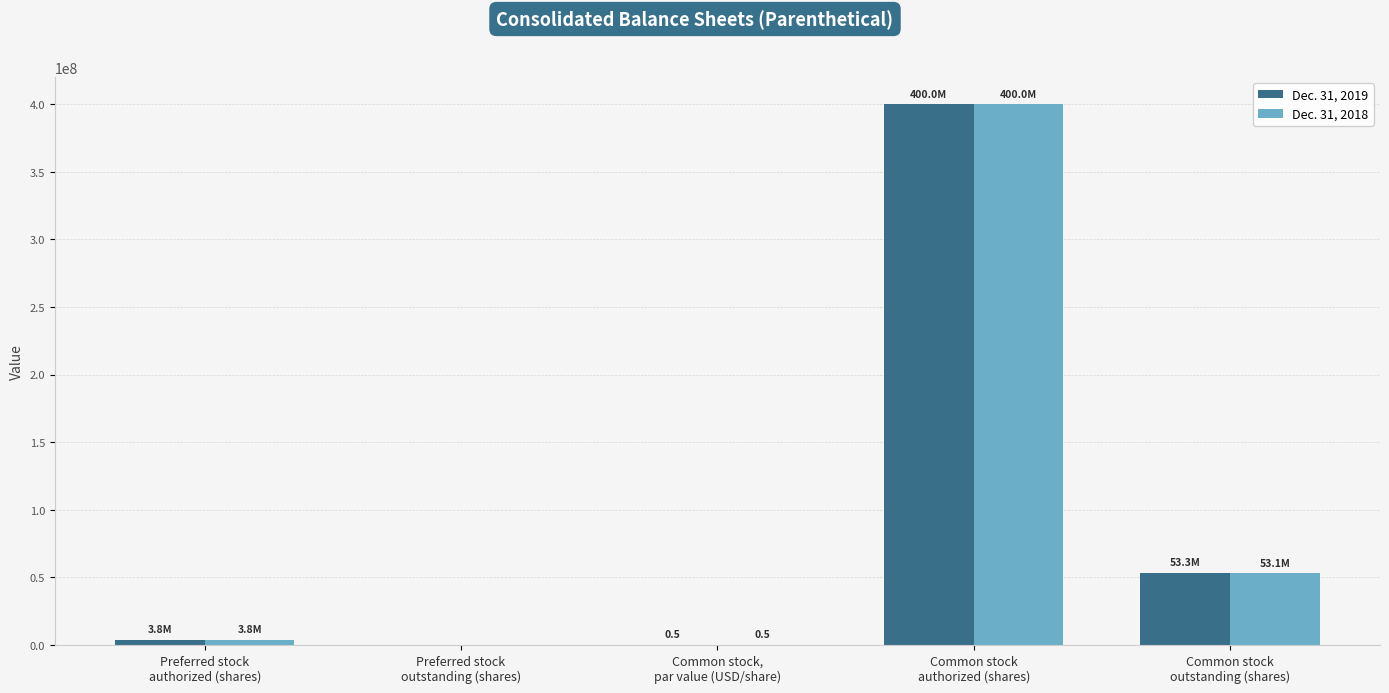

What is the highest value of the Dec. 31, 2019 series?

400000000.0